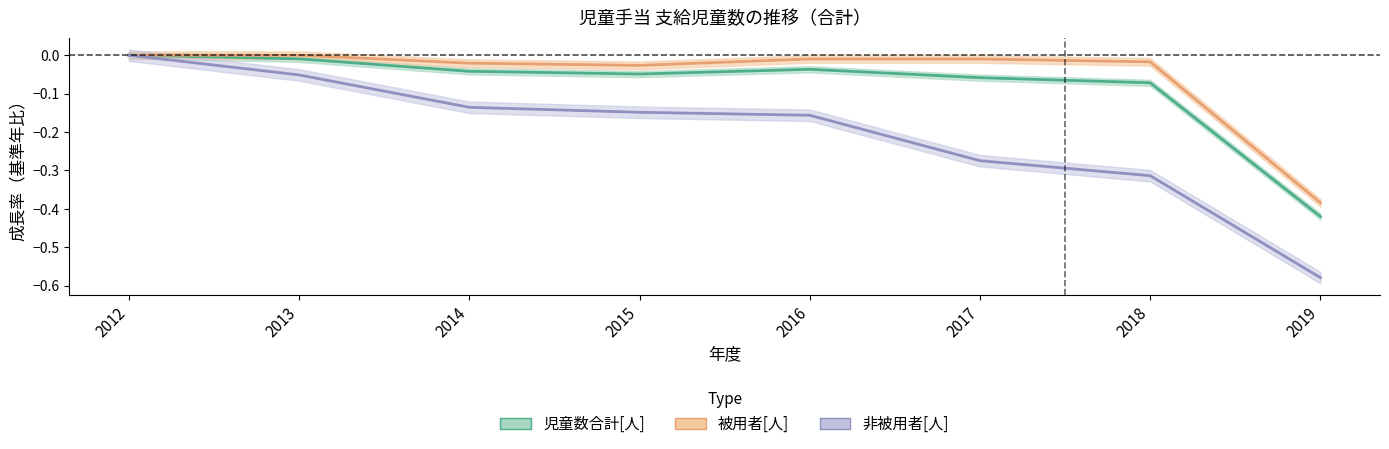

How many interior local peaks does the 被用者[人] series have?

1